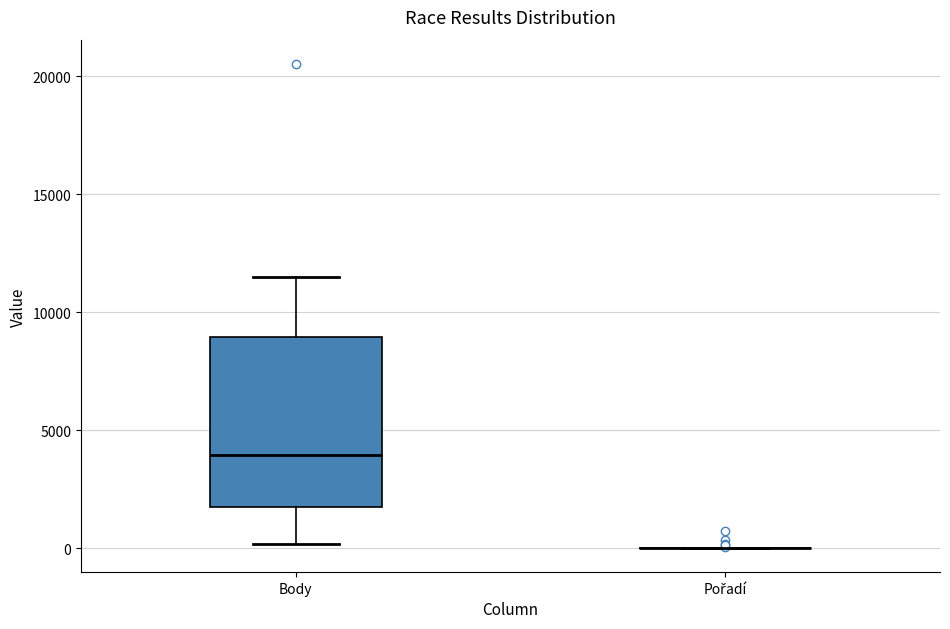

Comparing the boxes themselves (not the whiskers), which one is the tallest?

Body